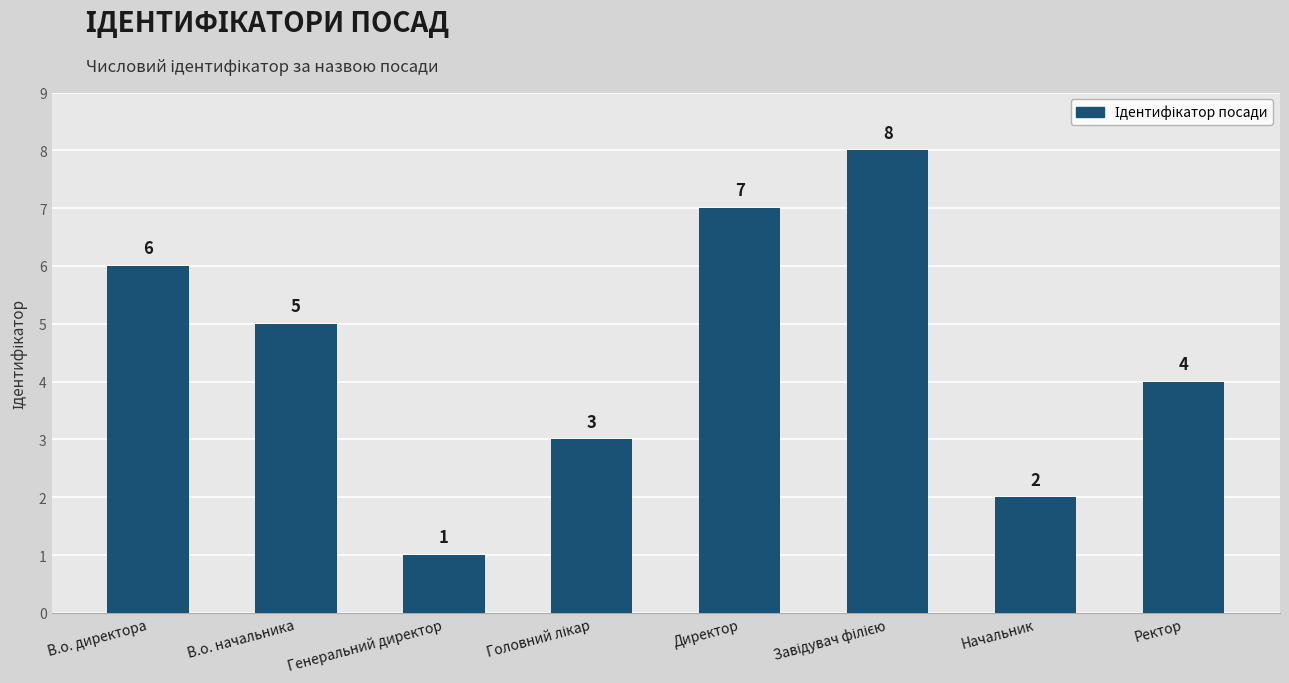

Reading right to left, extract all data points from this chart.

4	2	8	7	3	1	5	6